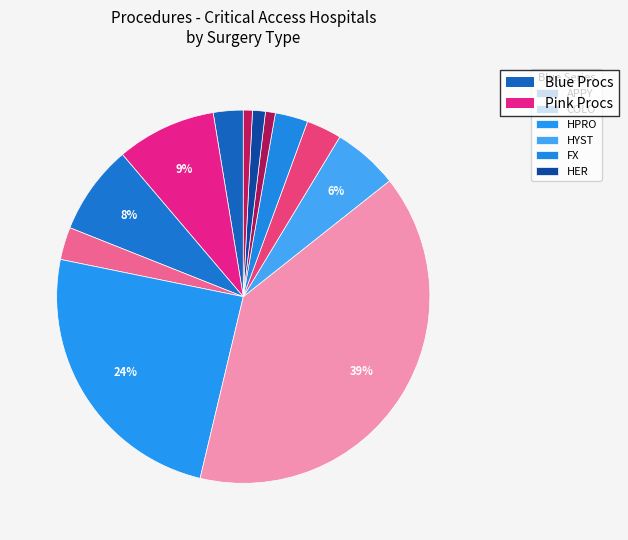

Rank the categories by value from lowest to highest.

SB, GAST, HER, APPY, CHOL, FX, FUSN, HYST, COLO, CSEC, HPRO, KPRO